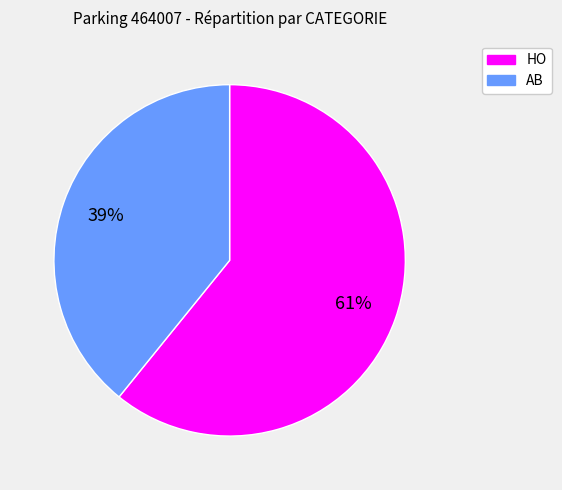

Is there any slice that represents more than half of the pie?

Yes